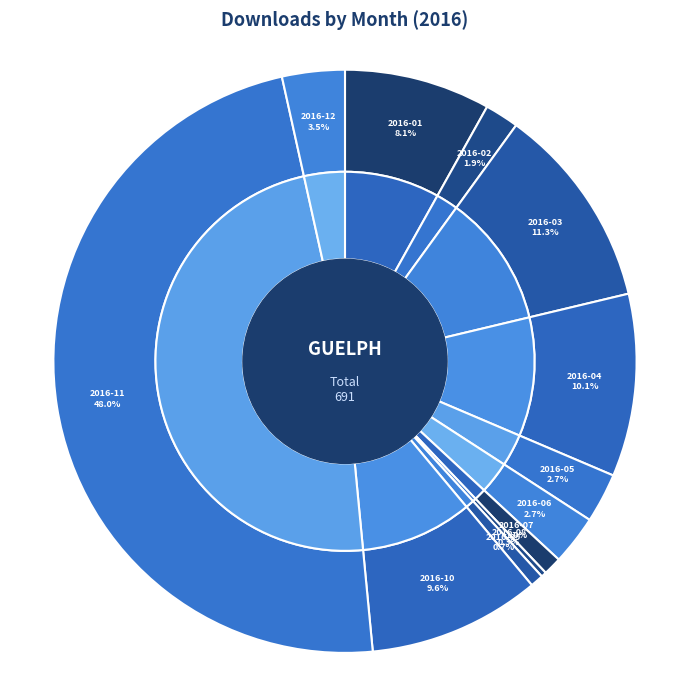

What is the change in value from 2016-07 to 2016-12?

+17